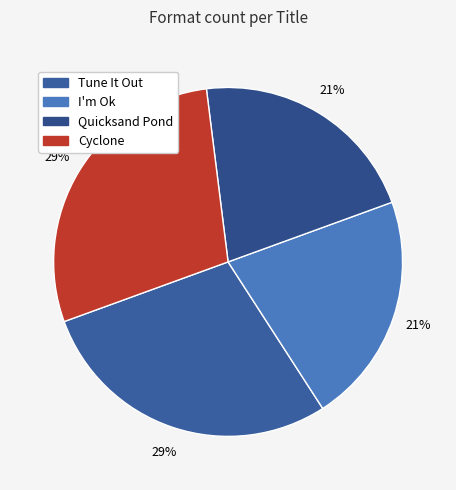

How much of the chart is everything except I'm Ok?

78.6%